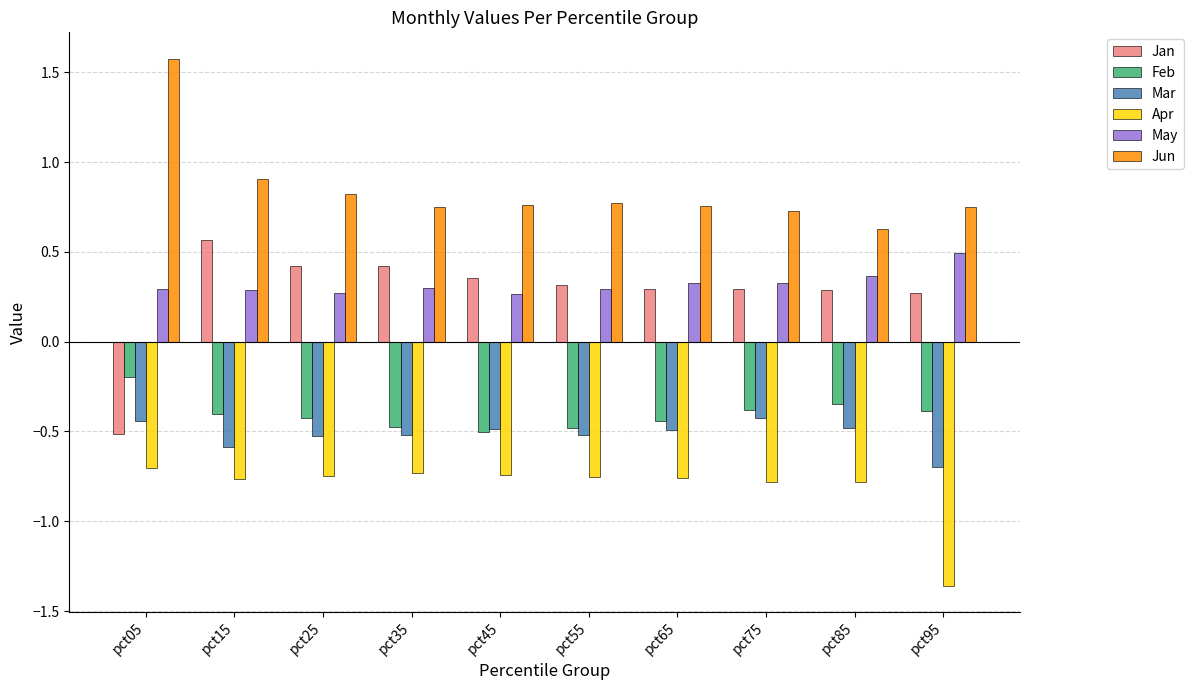

What is the difference between the maximum and minimum values in the Jun series?

0.9